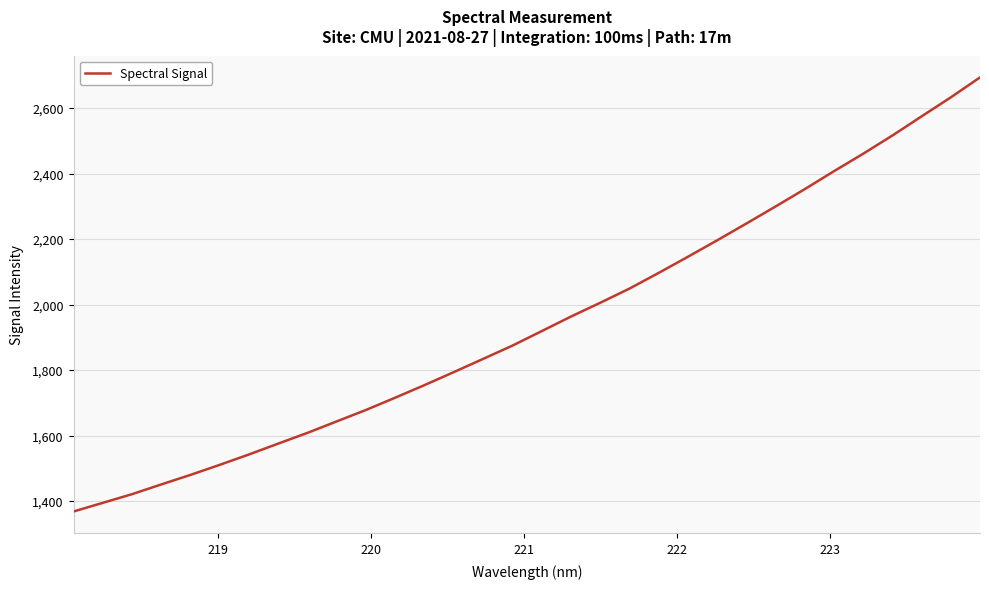

True or false: the data has more than 1 interior local peaks.

False